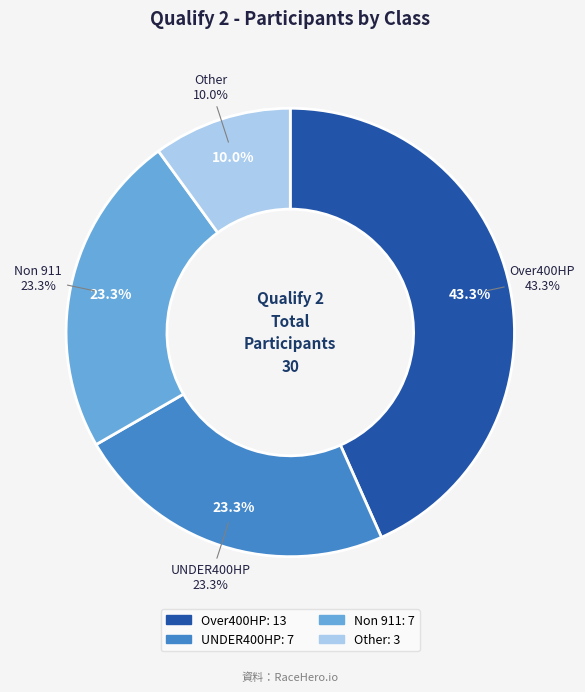

To the nearest percent, what is the combined percentage of Over400HP and Non 911?

67%